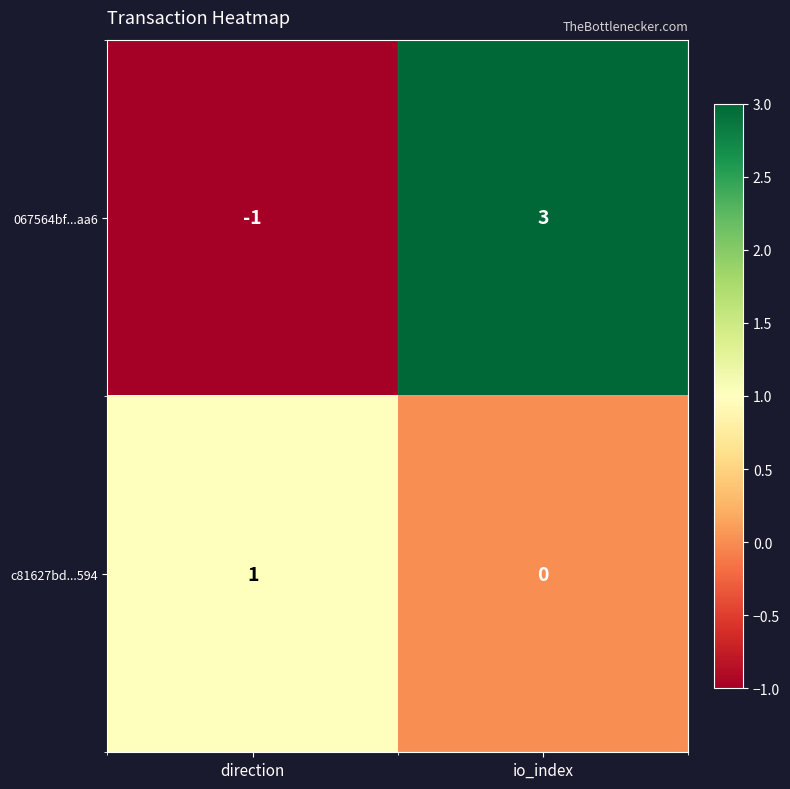

What is the spread (max minus min) of values at io_index?

3